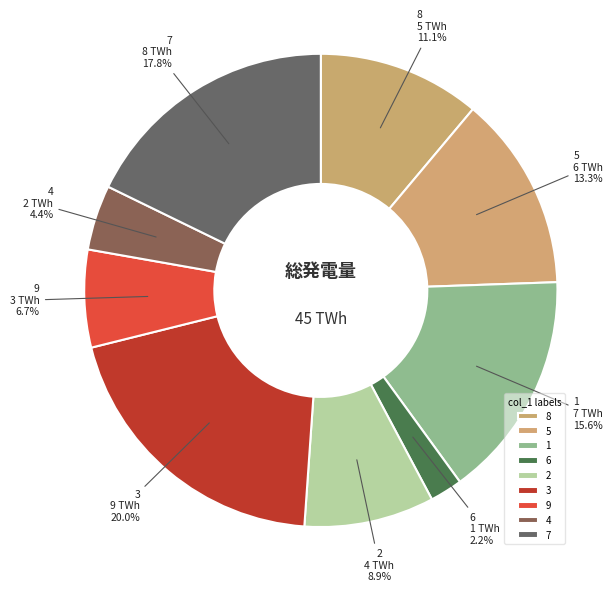

How many segments does this pie chart have?

9